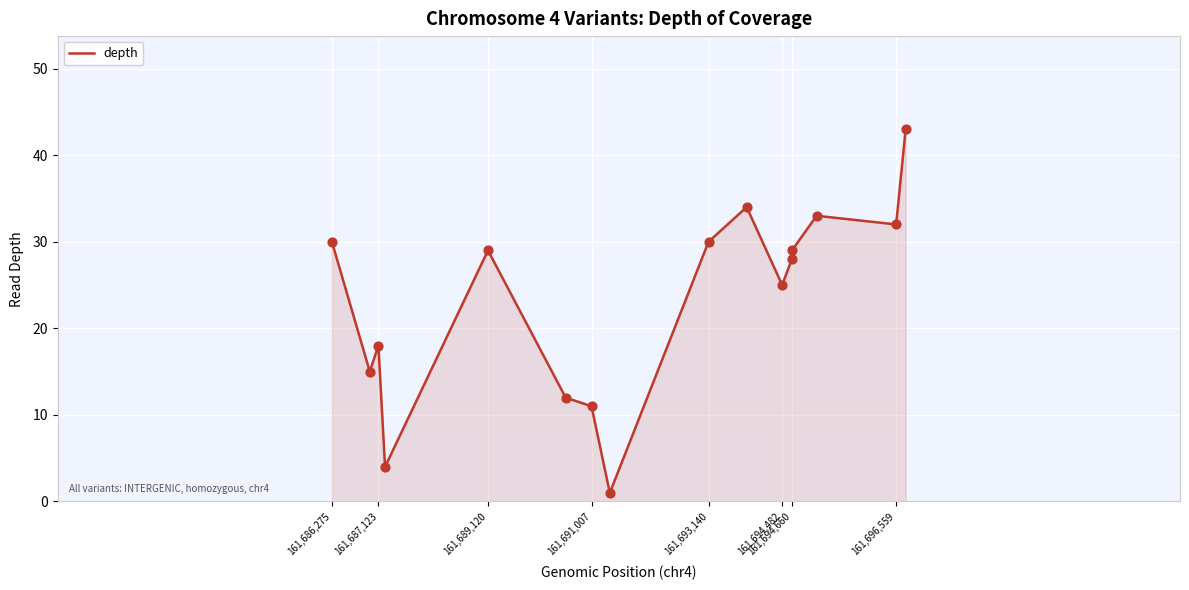

What is the maximum value shown in the chart?

43